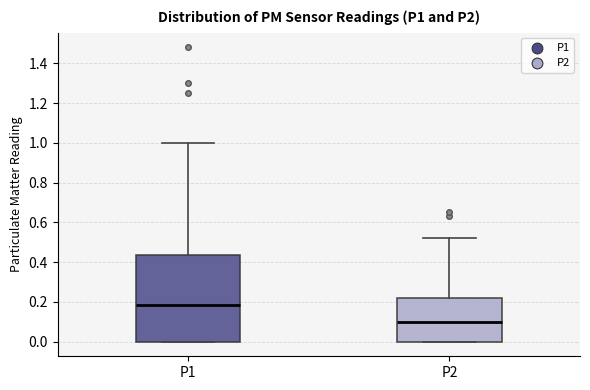

Which box has the lowest median line?

P2